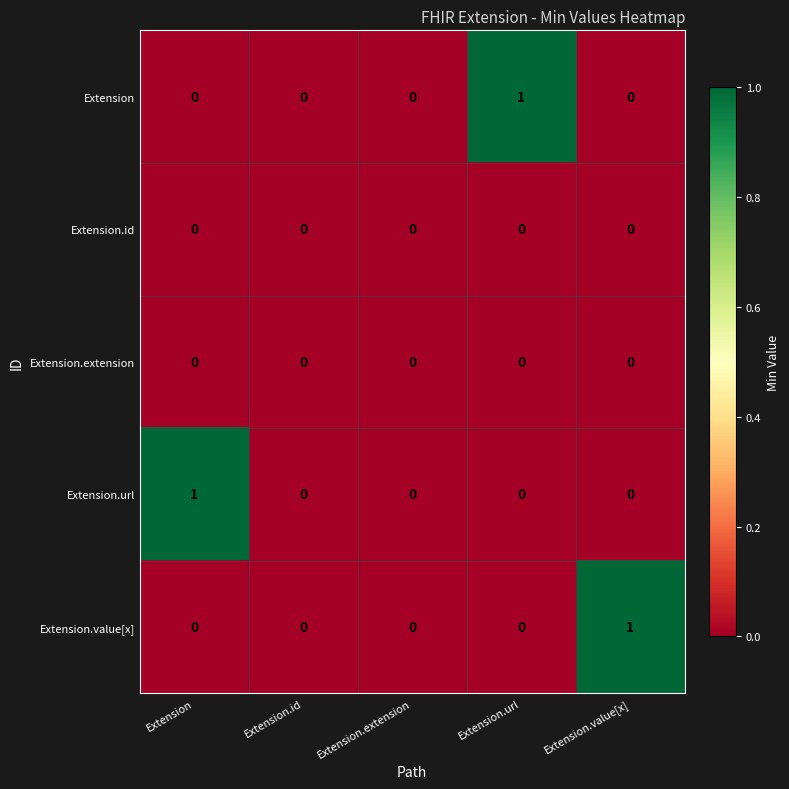

How many distinct data groups are displayed?

5